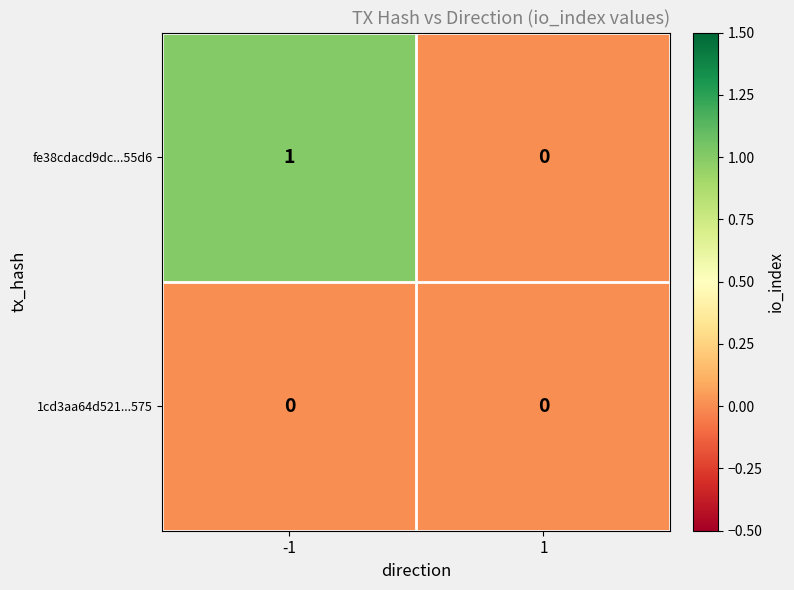

Reading right to left, transcribe all the data shown in this chart.

fe38cdacd9dc...55d6: 1=0	-1=1
1cd3aa64d521...575: 1=0	-1=0